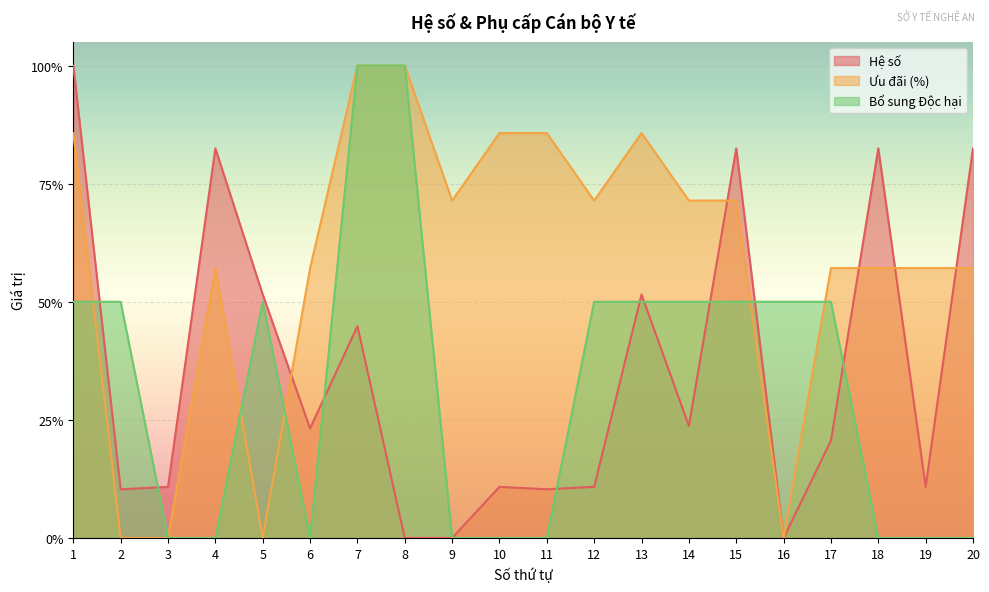

At which label does Ưu đãi (%) reach its peak?

7